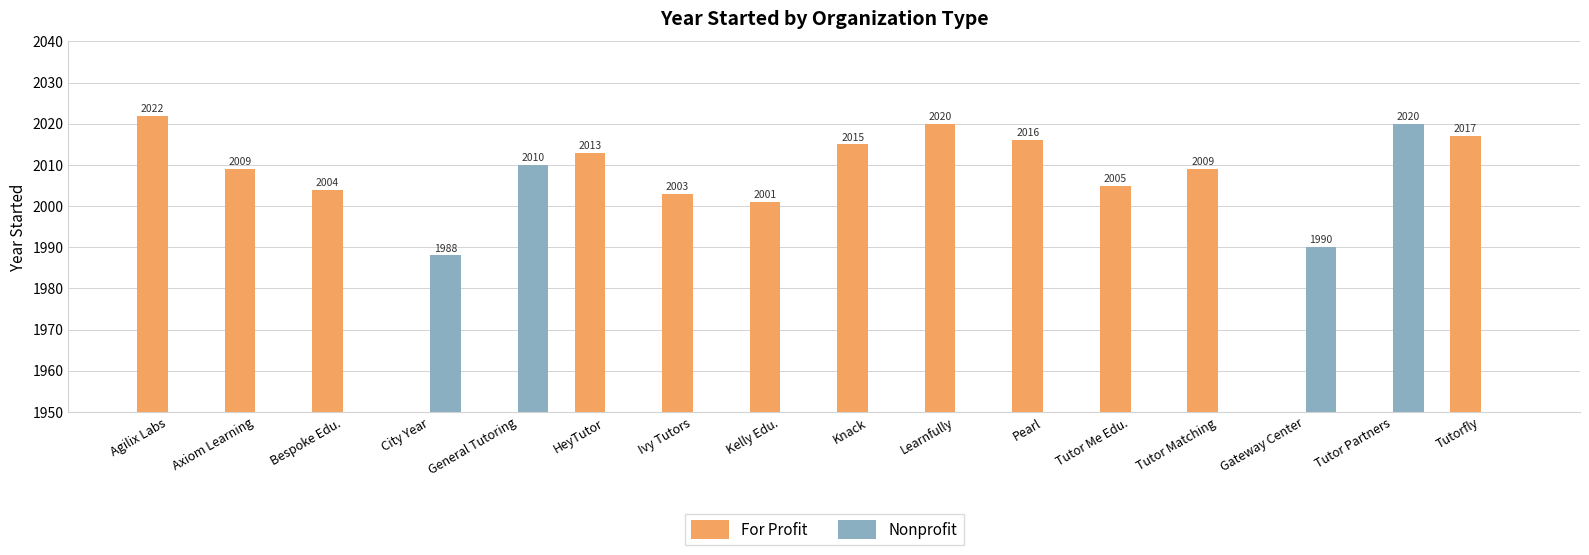

Reading right to left, list all the values displayed in this chart.

For Profit: 2017	0	0	2009	2005	2016	2020	2015	2001	2003	2013	0	0	2004	2009	2022
Nonprofit: 0	2020	1990	0	0	0	0	0	0	0	0	2010	1988	0	0	0